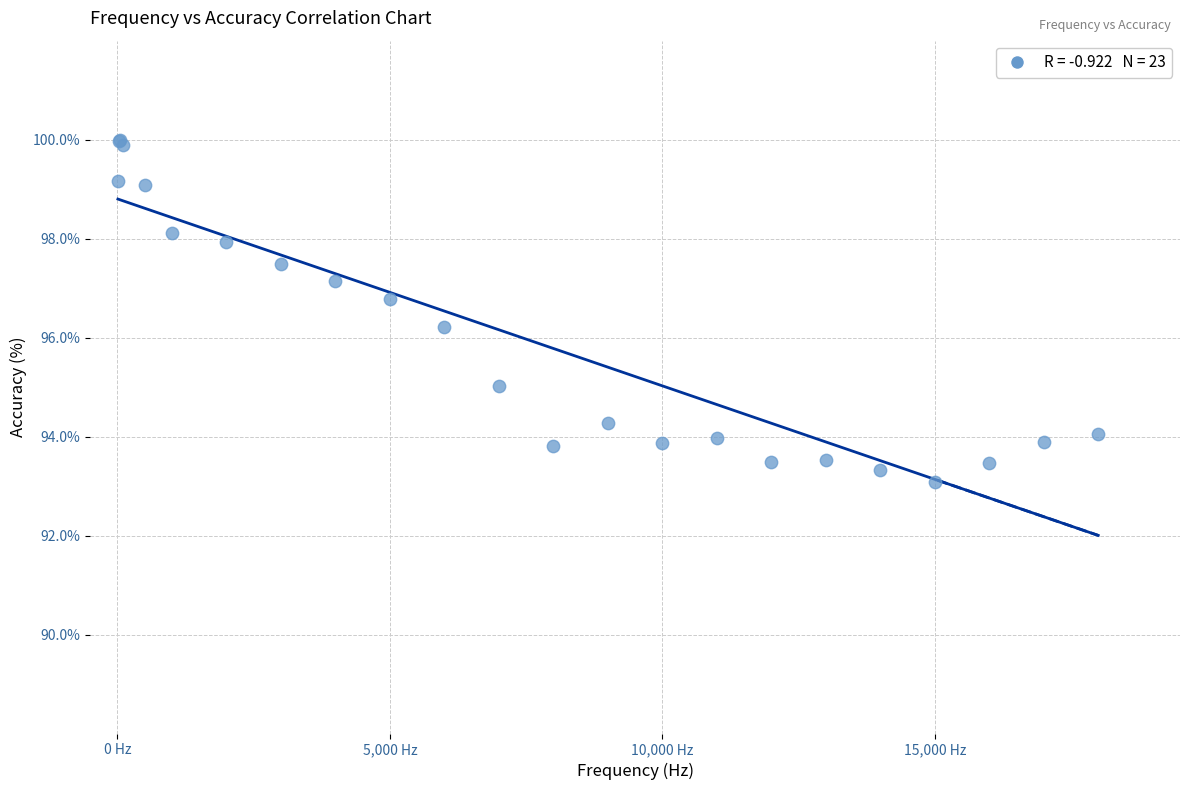

What Y value in the scatter plot is closest to 96?

96.2